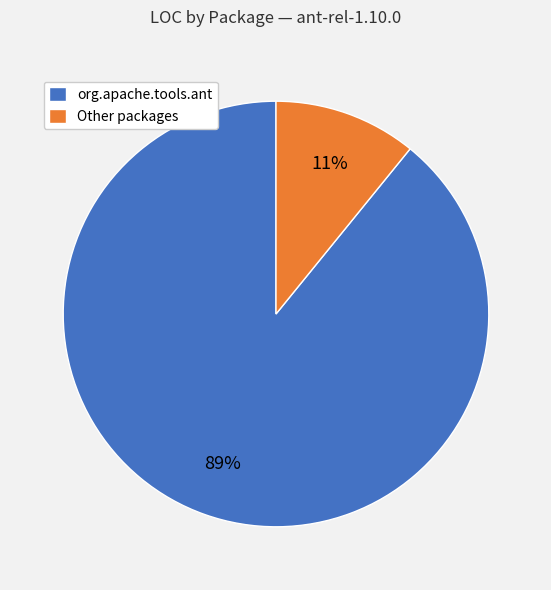

To the nearest percent, what is the difference between the largest and smallest slice percentages?

78%